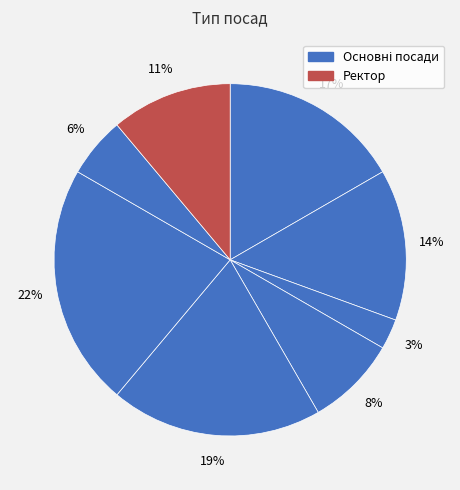

How many segments does this pie chart have?

8